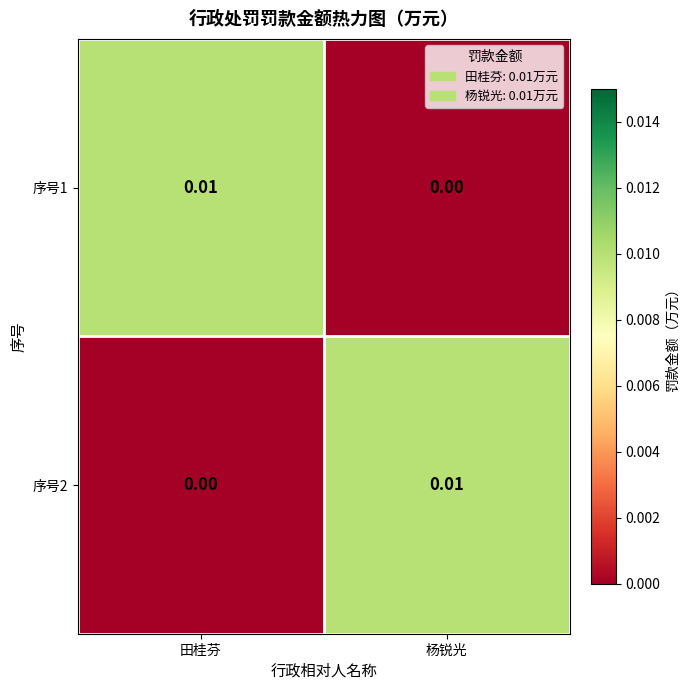

At which label does 序号2 reach its minimum?

田桂芬